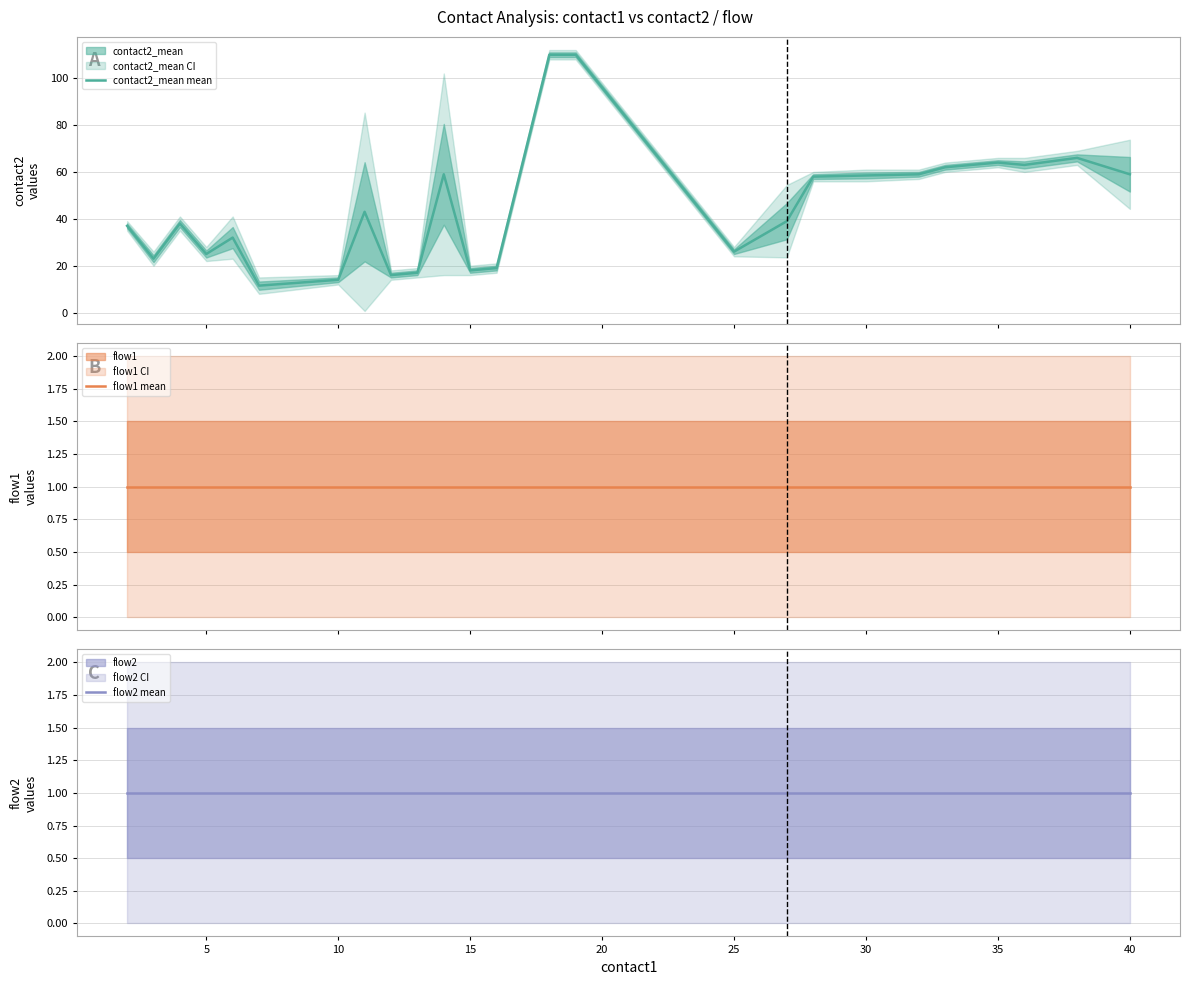

Reading left to right, extract all data points from this chart.

contact2_mean mean: 37.0	23.0	38.0	25.0	32.0	11.5	14.0	43.0	16.0	17.0	59.0	18.0	19.0	110.0	110.0	26.0	39.0	58.0	58.5	59.0	62.0	64.0	63.0	66.0	59.0
flow1 mean: 1.0	1.0	1.0	1.0	1.0	1.0	1.0	1.0	1.0	1.0	1.0	1.0	1.0	1.0	1.0	1.0	1.0	1.0	1.0	1.0	1.0	1.0	1.0	1.0	1.0
flow2 mean: 1.0	1.0	1.0	1.0	1.0	1.0	1.0	1.0	1.0	1.0	1.0	1.0	1.0	1.0	1.0	1.0	1.0	1.0	1.0	1.0	1.0	1.0	1.0	1.0	1.0